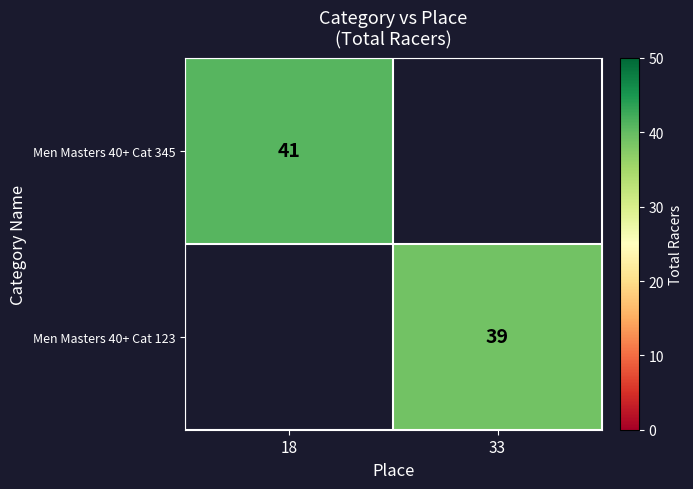

Is it true that Men Masters 40+ Cat 123 equals 25 at 33?

False